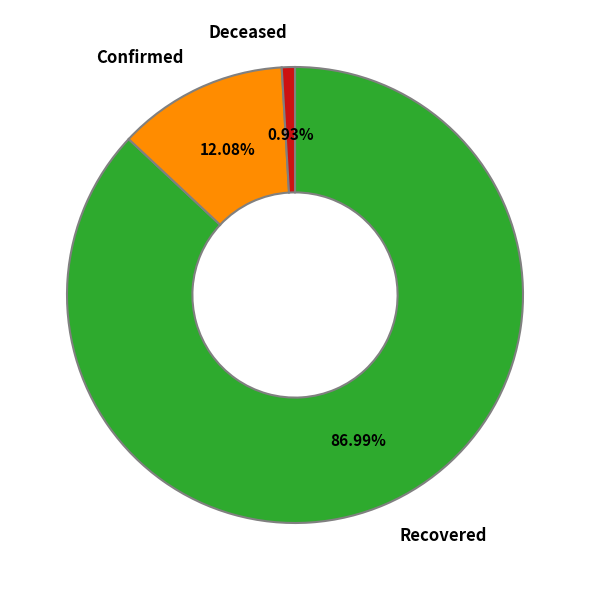

Count the number of slices in the pie.

3